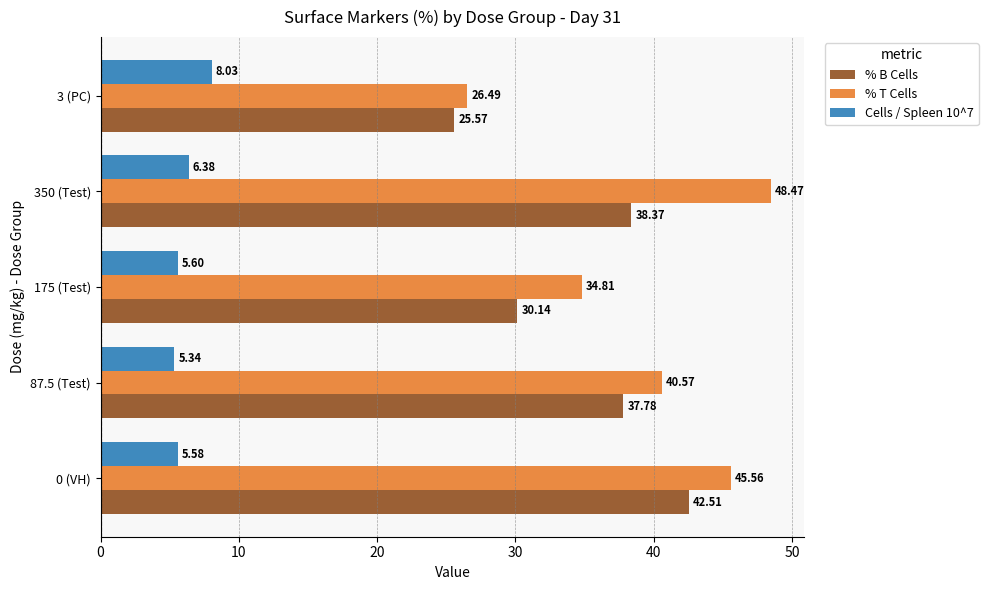

List the labels in order of % B Cells value, largest first.

0 (VH), 350 (Test), 87.5 (Test), 175 (Test), 3 (PC)